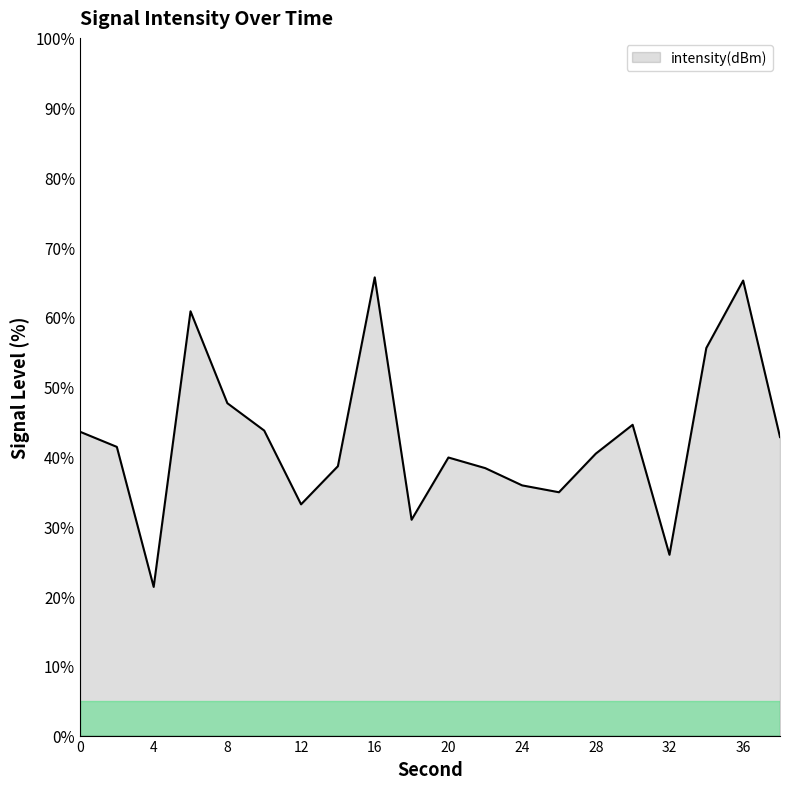

What is the minimum value shown in the chart?

21.3